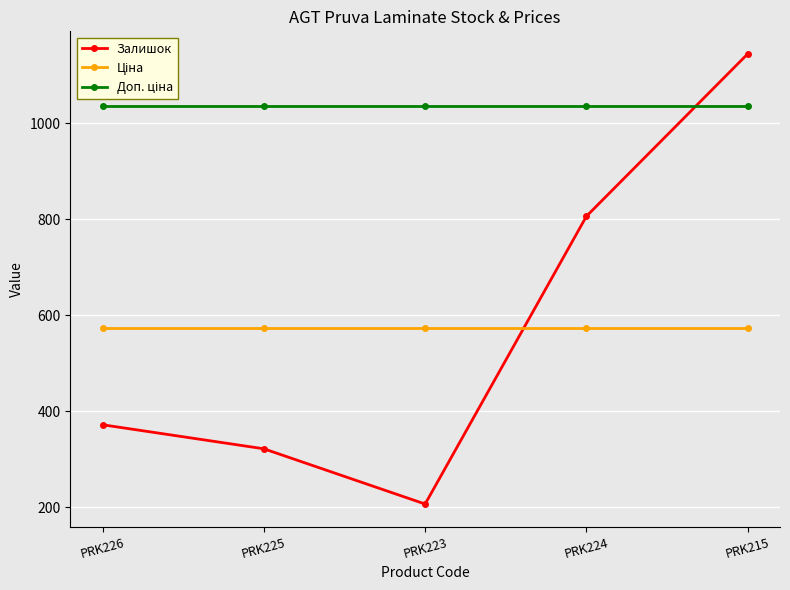

Where is the first local minimum for Залишок?

PRK223